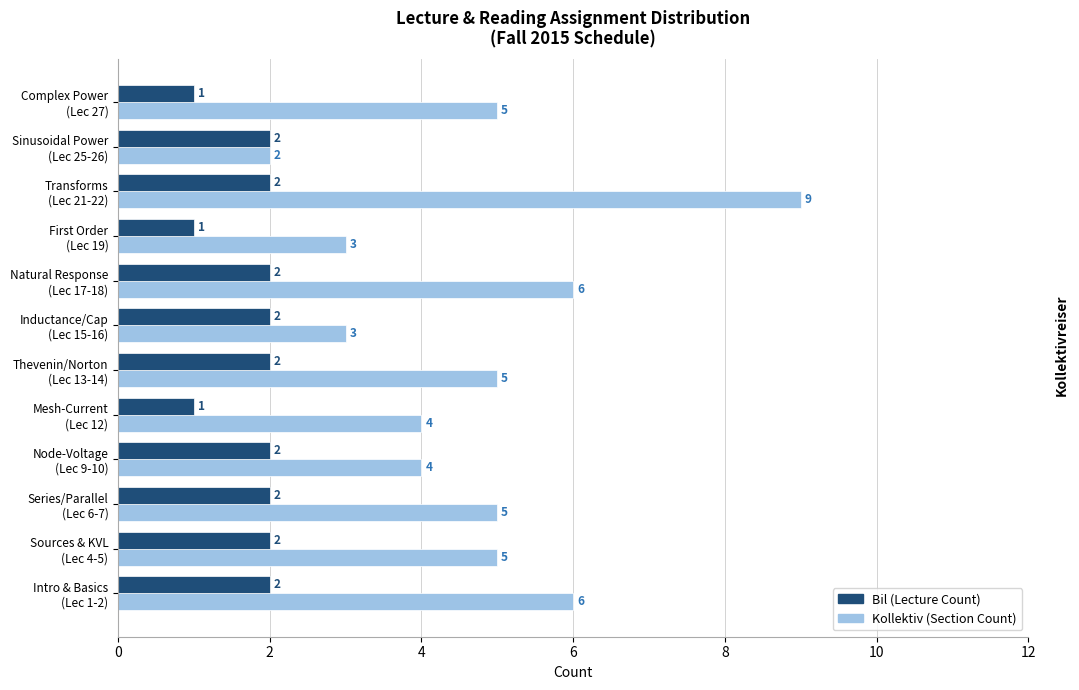

What is the sum of all Bil (Lecture Count) values?

21